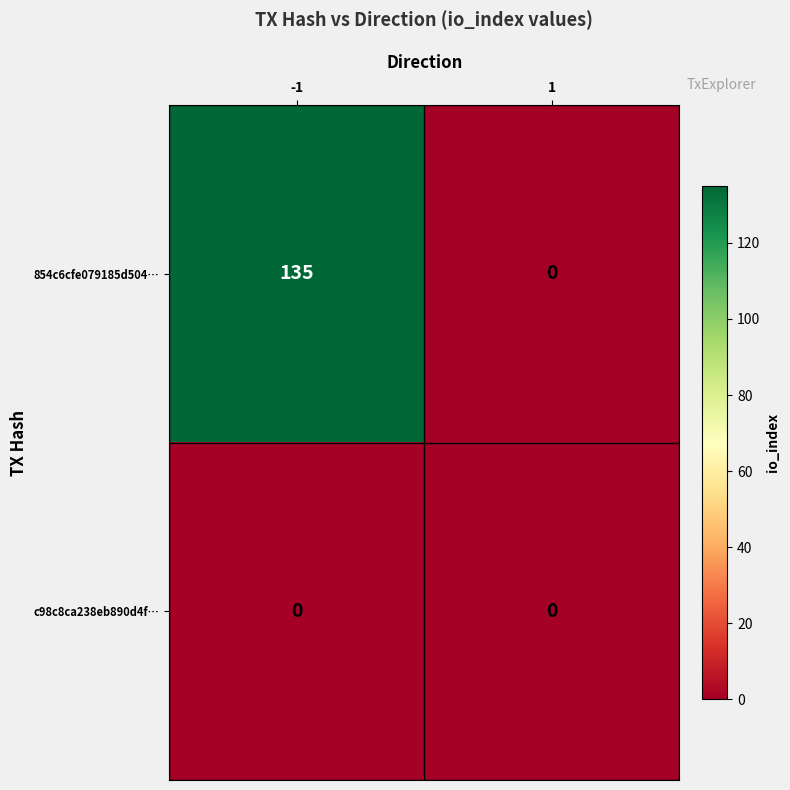

What value does the 854c6cfe079185d504… series have at -1, to the nearest 10?

140